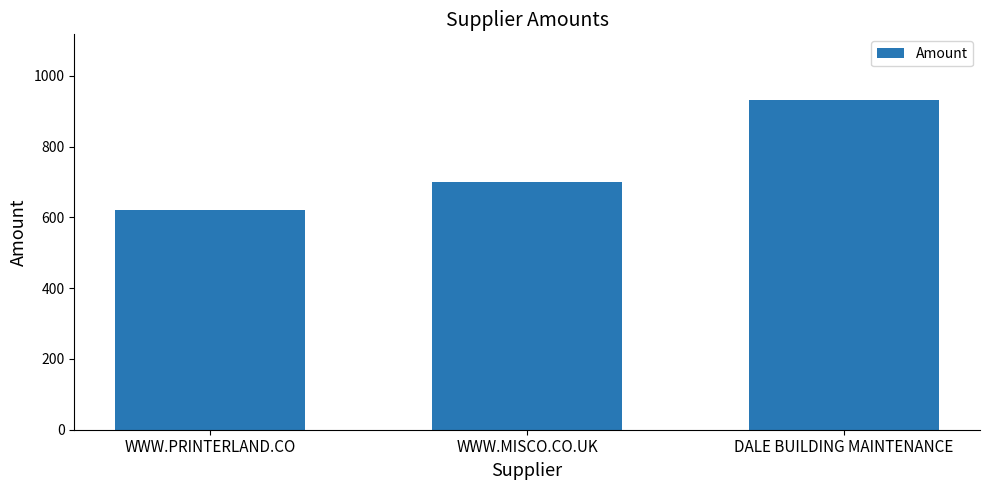

Does the chart contain stacked bars?

No